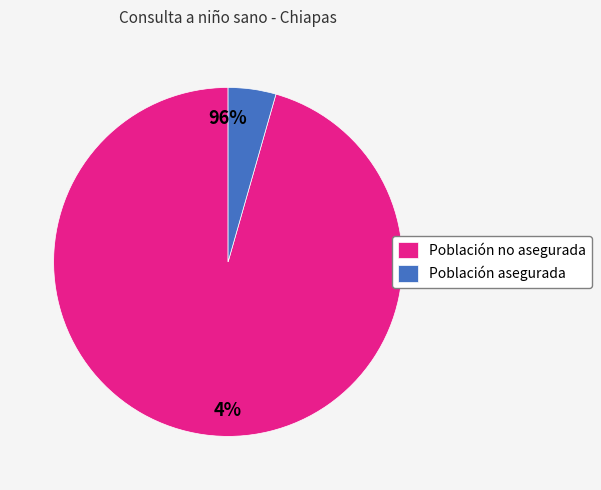

What percentage is the Población no asegurada slice, to the nearest percent?

96%